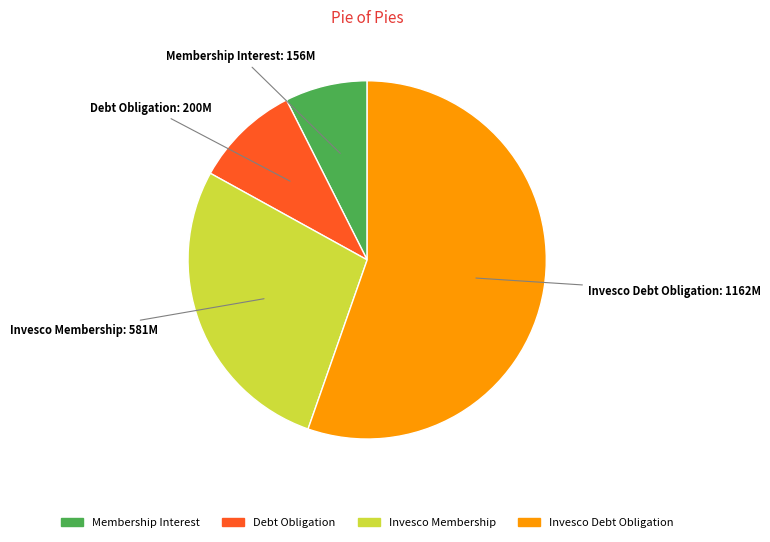

What is the ratio of the value at Invesco Membership to the value at Debt Obligation?

2.9